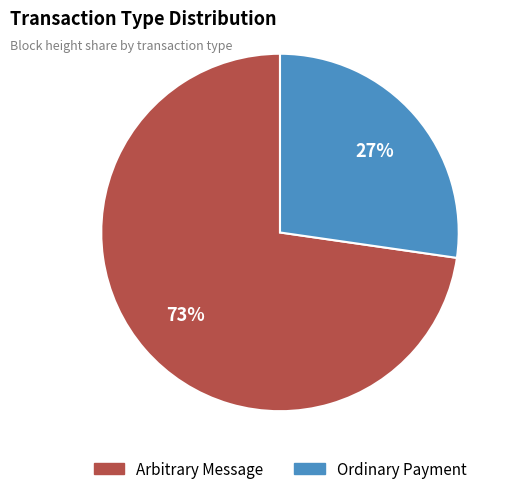

Is there any slice that represents more than half of the pie?

Yes